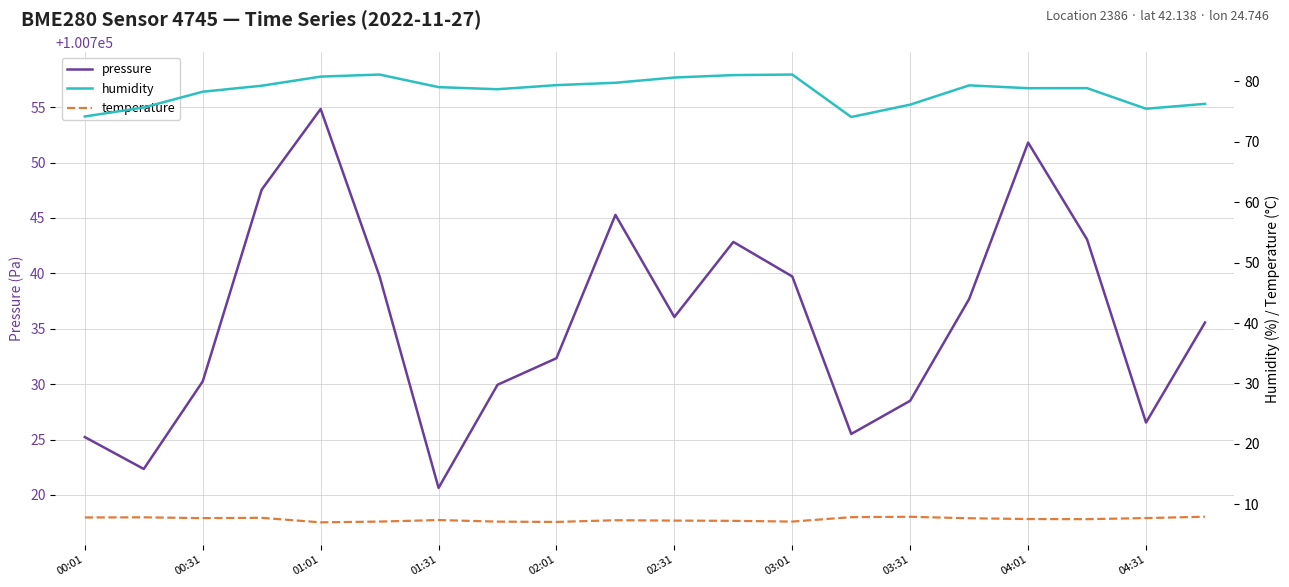

What is the minimum value for pressure?

100720.6